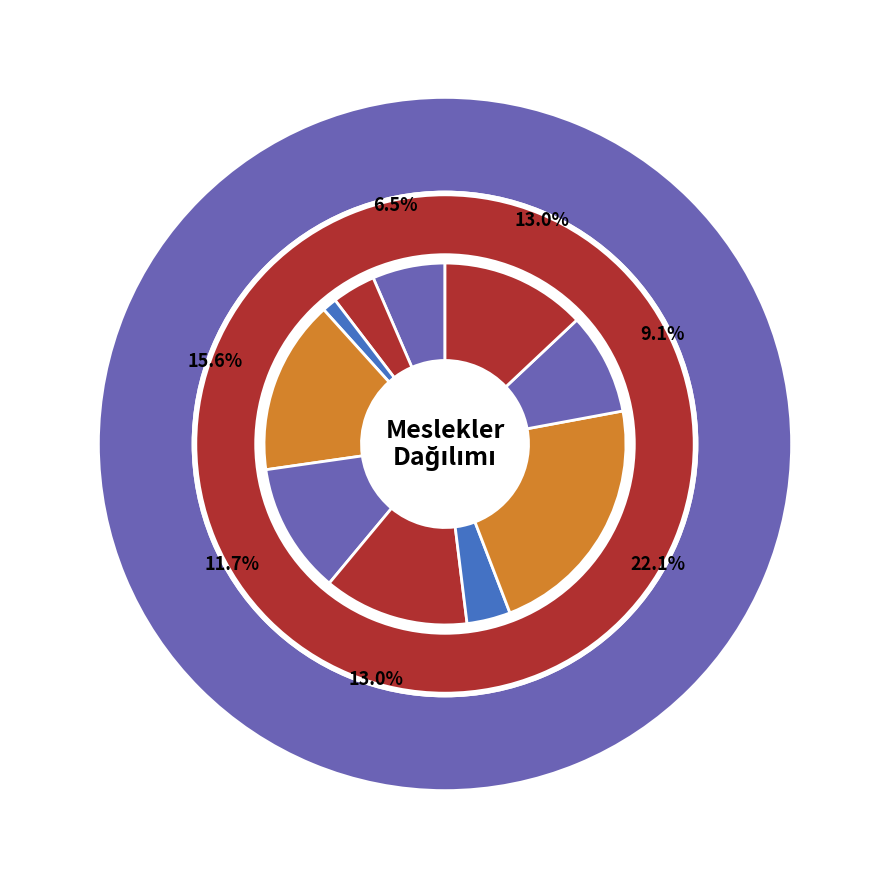

What percentage is the DİĞER İMALAT VE İLGİLİ İŞÇİLER (ELLE) slice, to the nearest percent?

23%